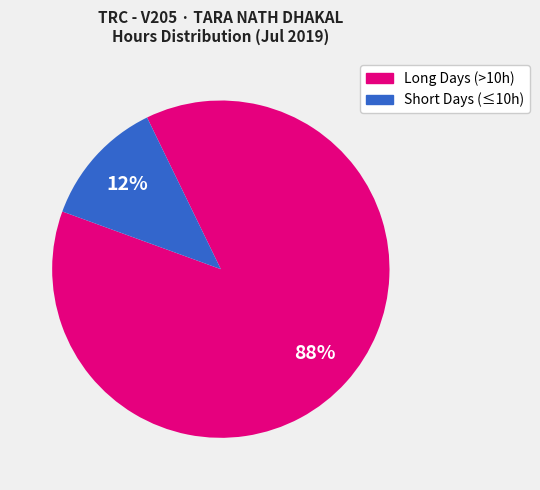

To the nearest percent, what is the average slice percentage?

50%